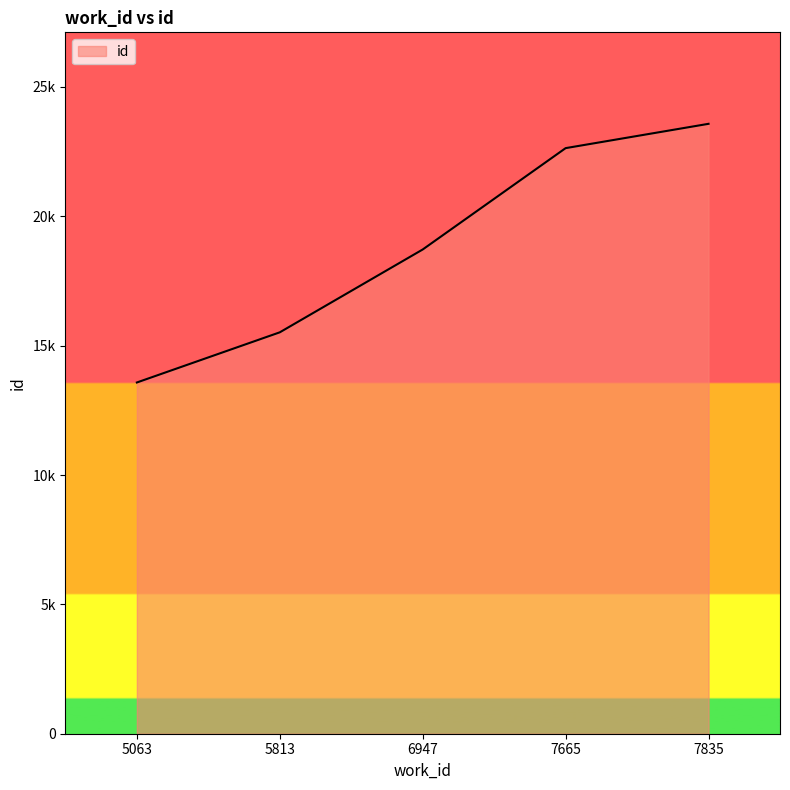

Does the chart have visible grid lines?

No